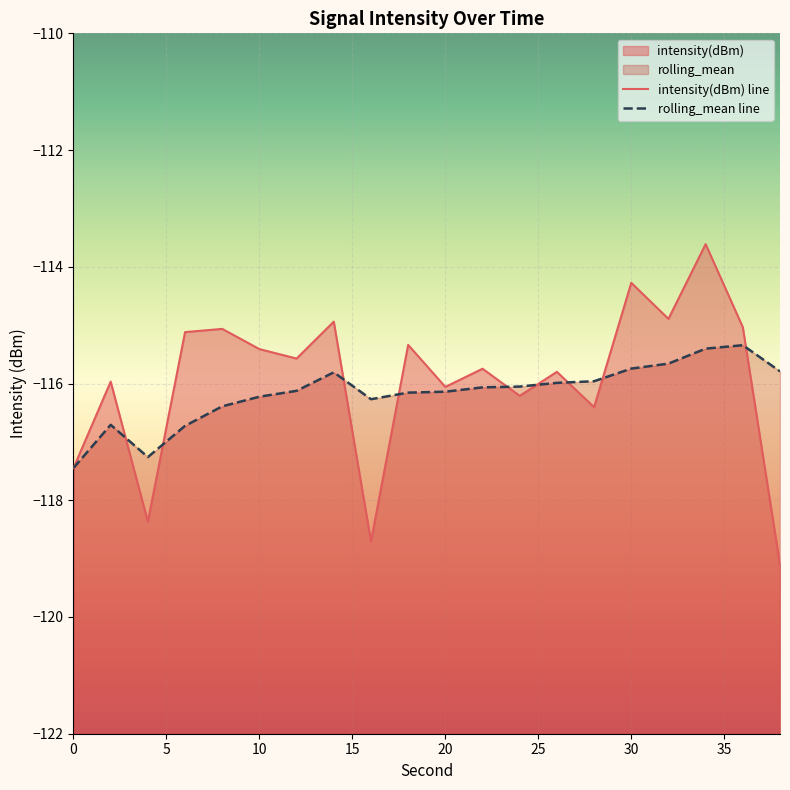

Which series ends up on top after the final intersection of rolling_mean and intensity(dBm)?

rolling_mean